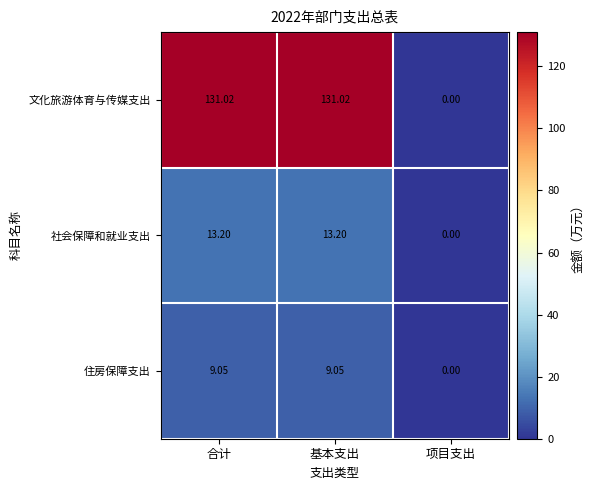

Which series changed the most between 合计 and 项目支出?

文化旅游体育与传媒支出